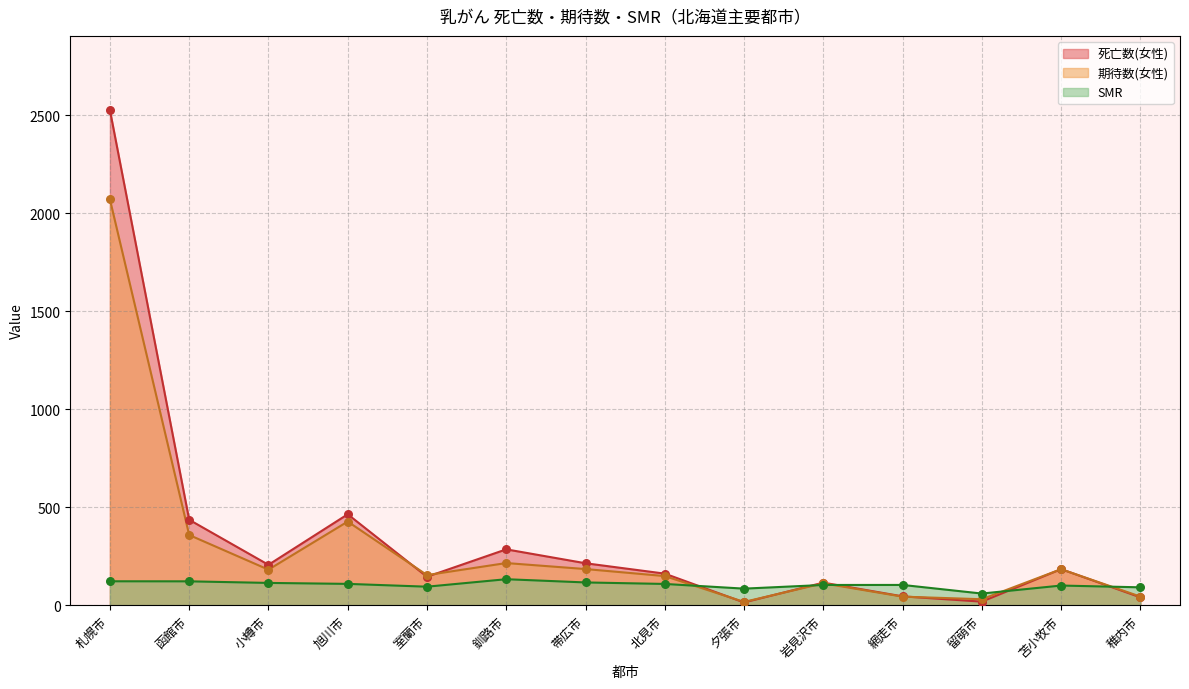

What are all the series names shown in the legend?

死亡数(女性), 期待数(女性), SMR